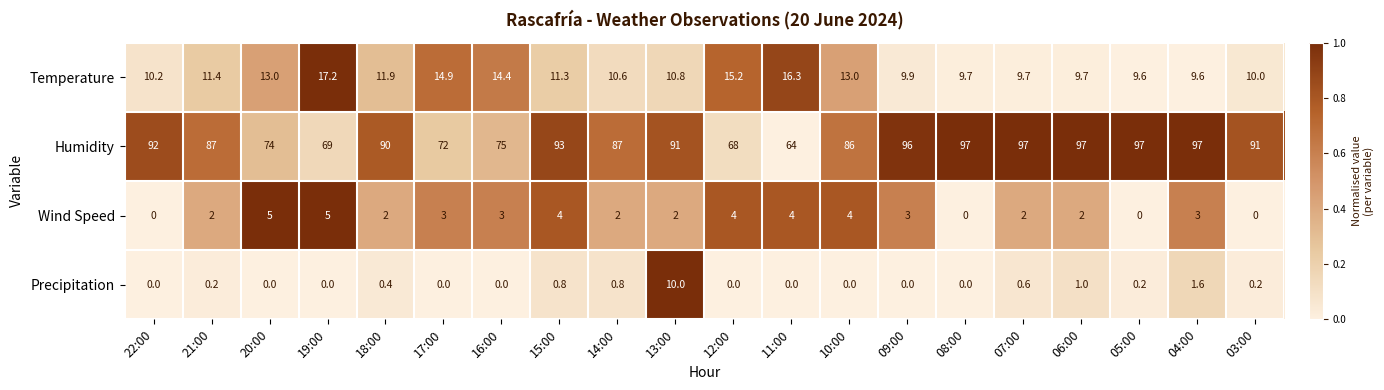

What is the maximum value shown in the chart?

97.0